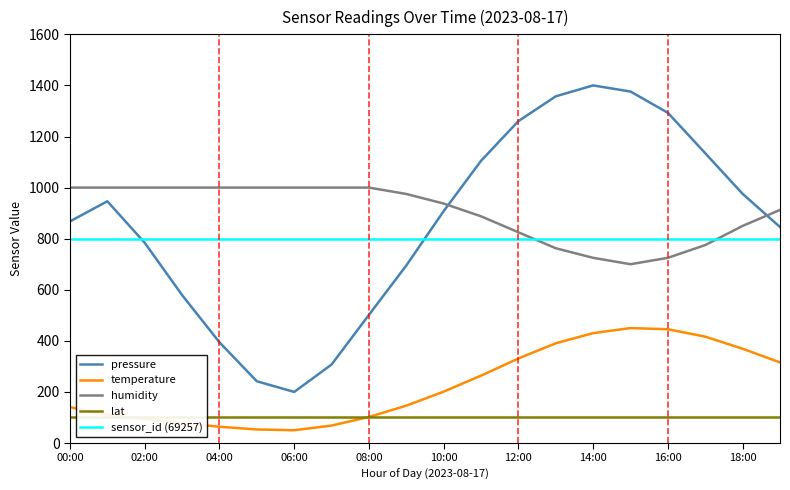

After their last crossing, which series has the higher values: humidity or pressure?

humidity